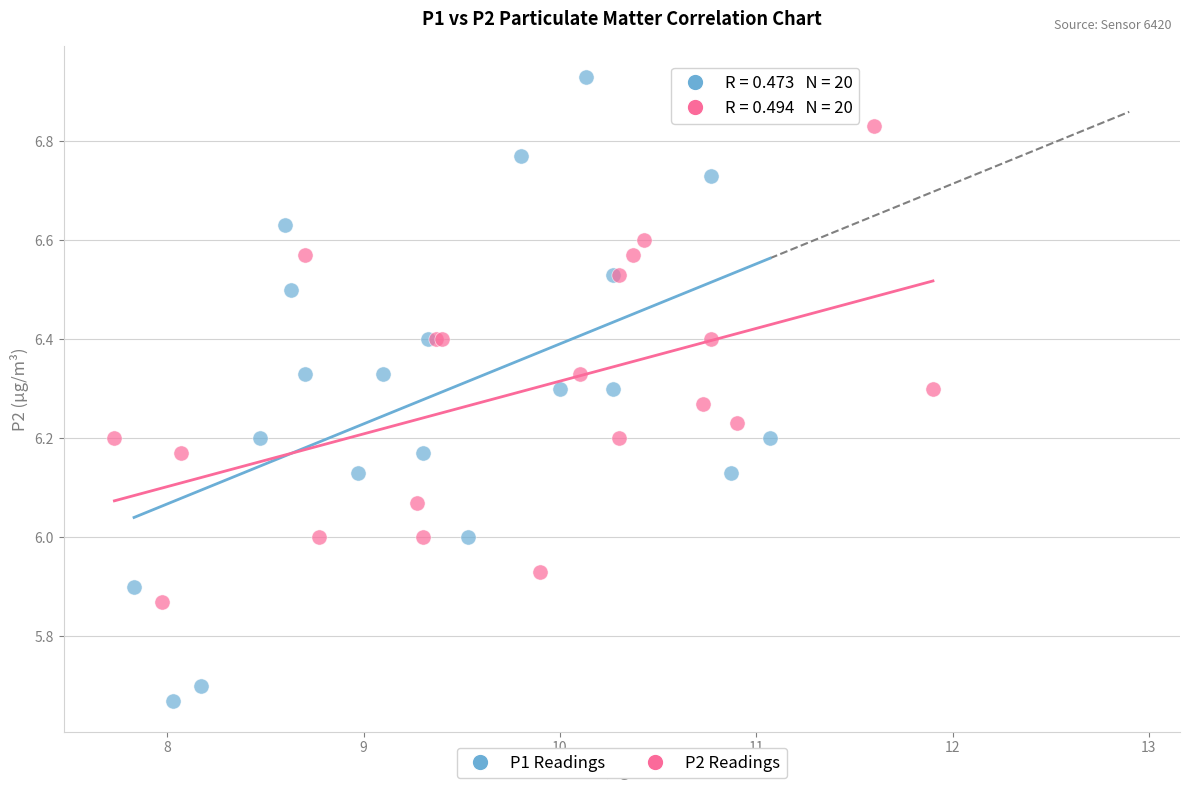

Which series reaches the maximum Y coordinate?

P1 Readings